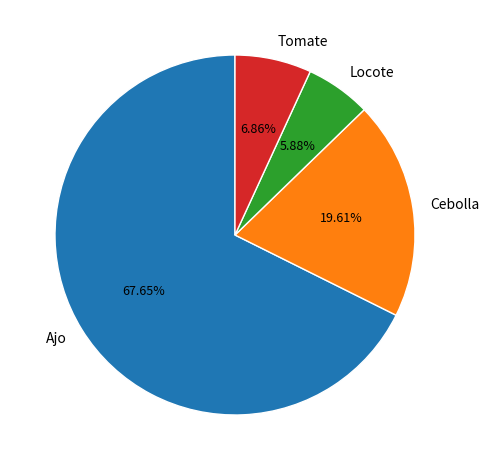

Which slice represents more than half of the pie?

Ajo